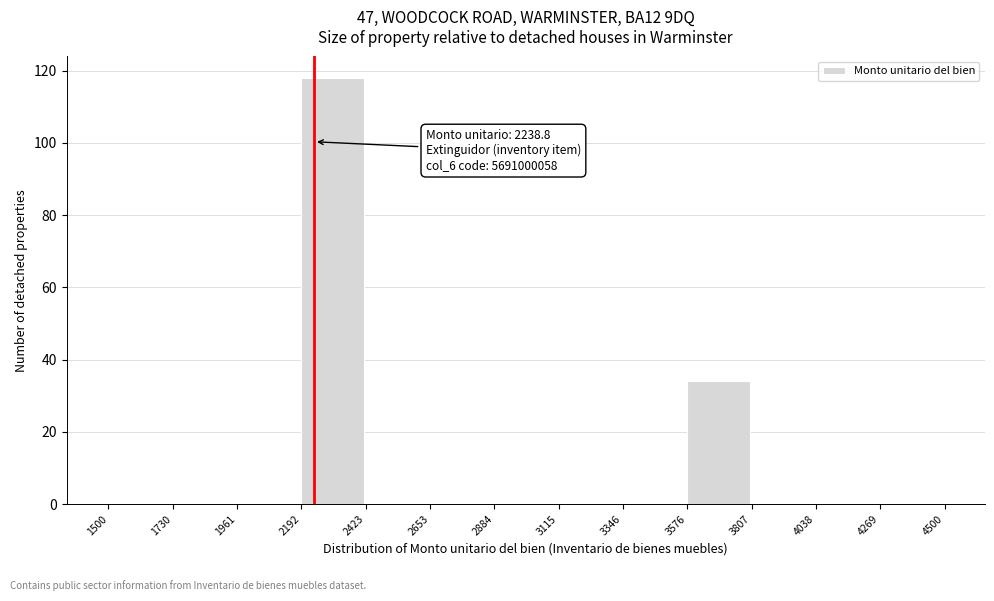

Over which range of the x-axis is the bar tallest?

2192 to 2423